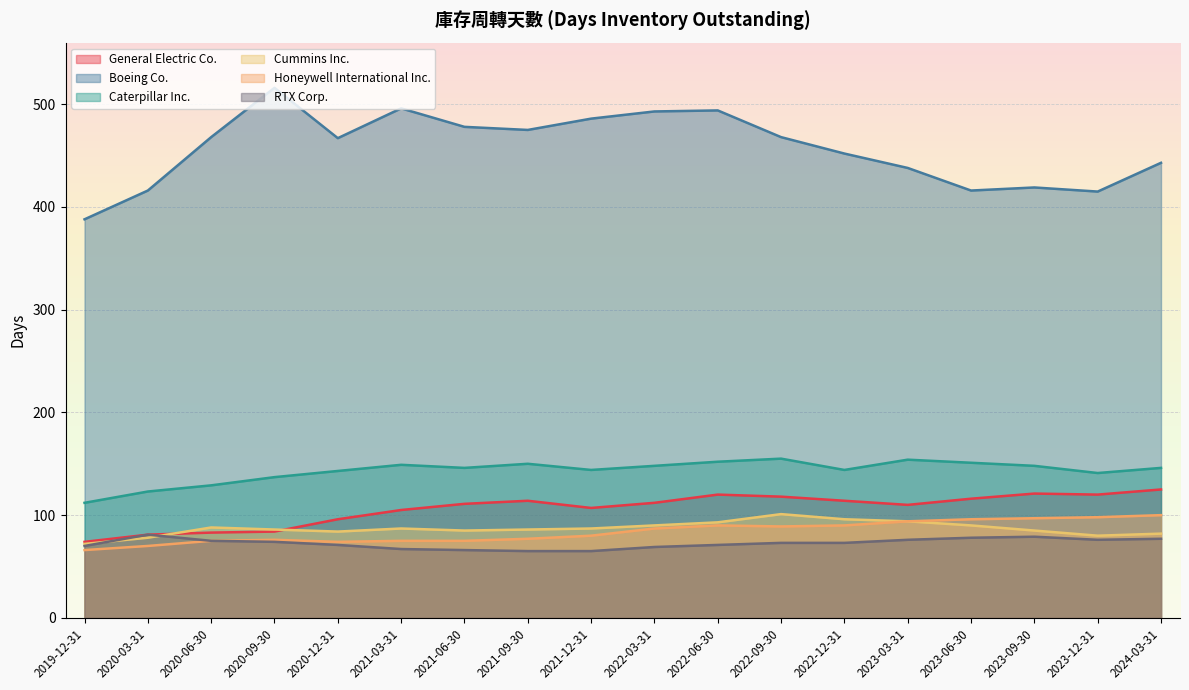

The Honeywell International Inc. series shows 38 at 2022-06-30. True or false?

False